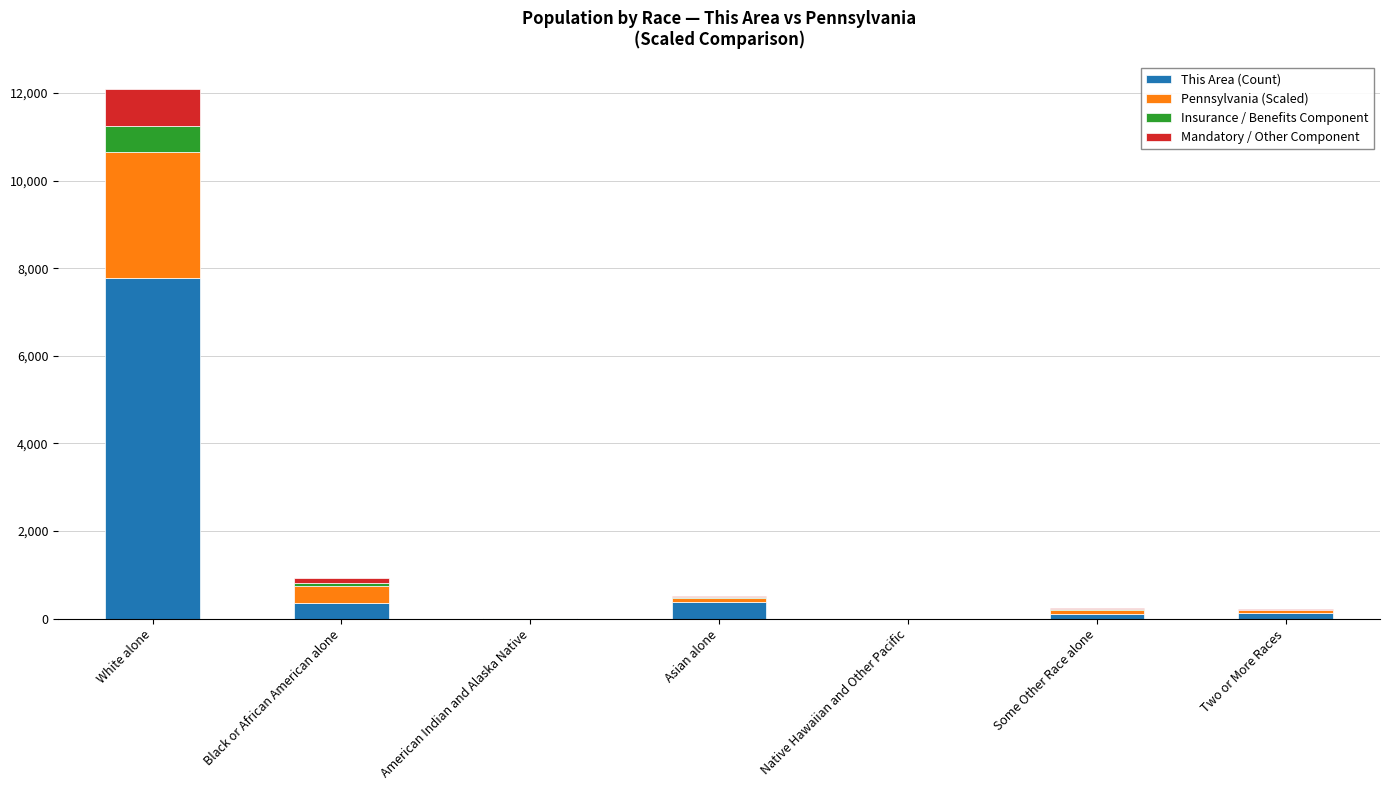

Are the bars horizontal?

No